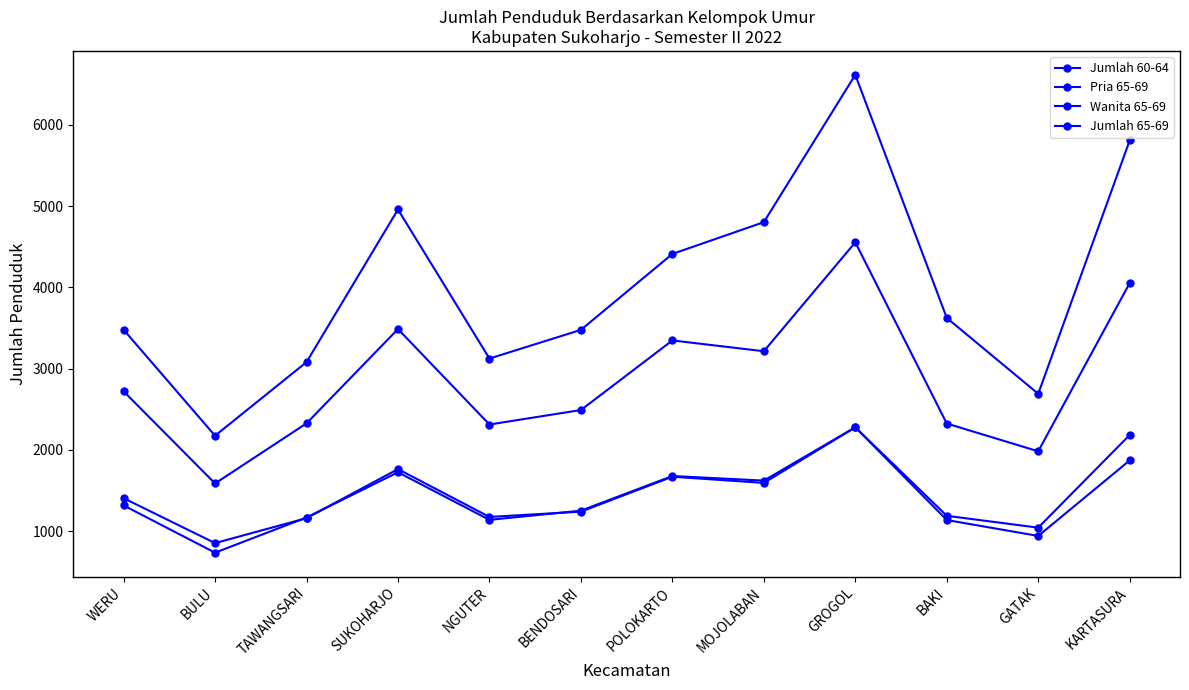

At how many categories does at least one series exceed 1663?

12